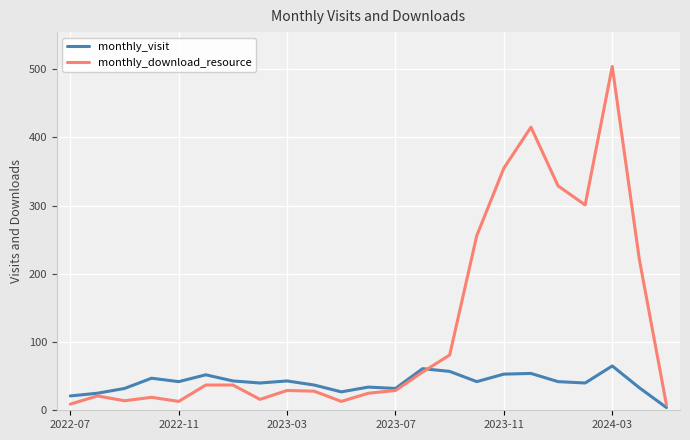

At how many categories does at least one series exceed 372?

2